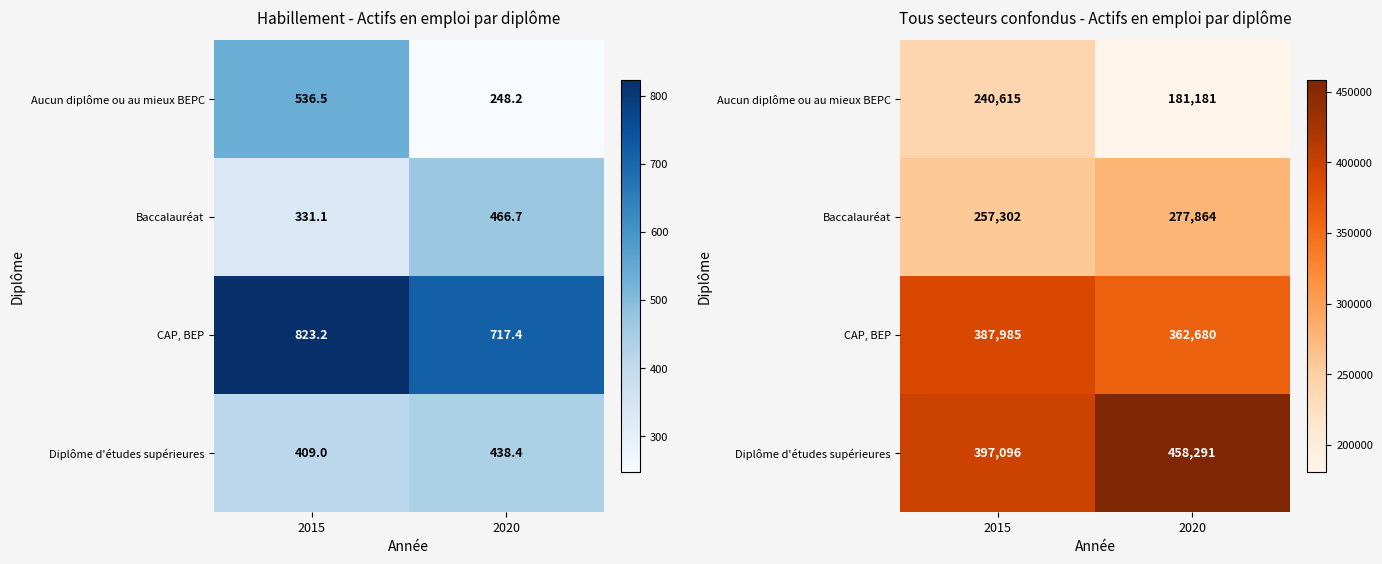

What is the sum of the Aucun diplôme ou au mieux BEPC values at 2020 and 2015?

421796.2